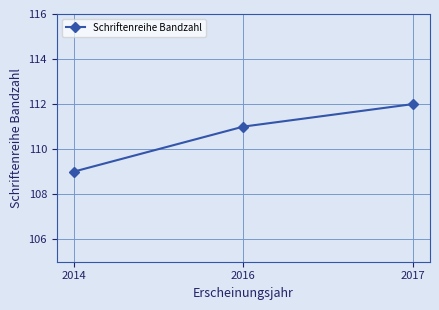

What is the value of the 3rd point from the left?

112